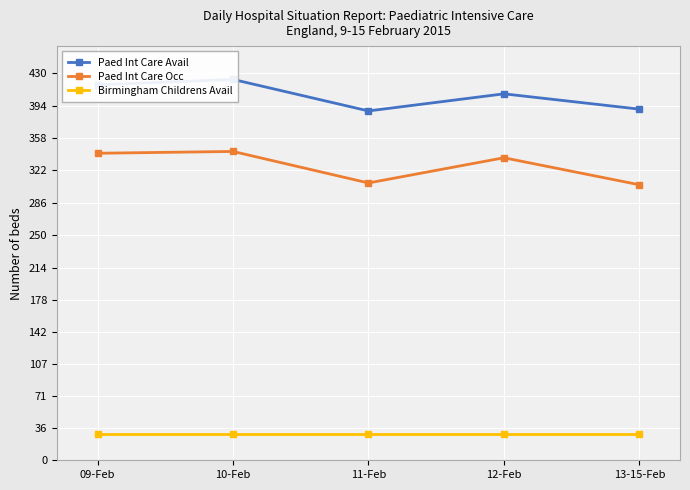

What value does the Birmingham Childrens Avail series have at 09-Feb?

29